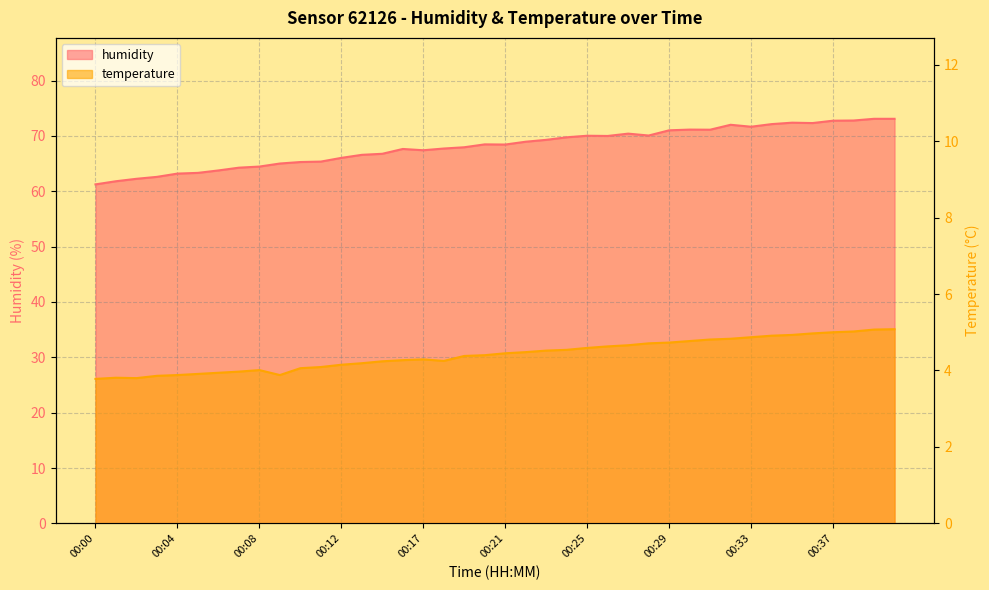

True or false: humidity and temperature intersect in this chart.

False